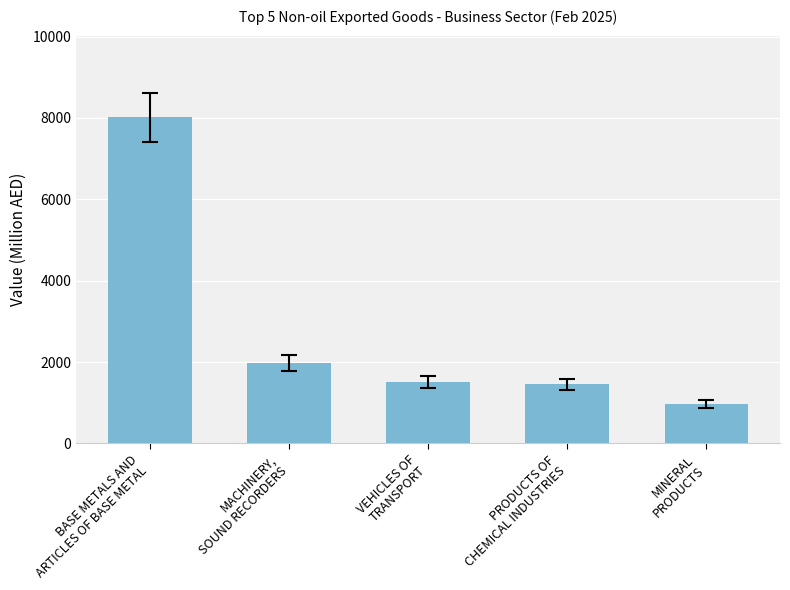

What is the approximate value at MINERAL
PRODUCTS?

961.7